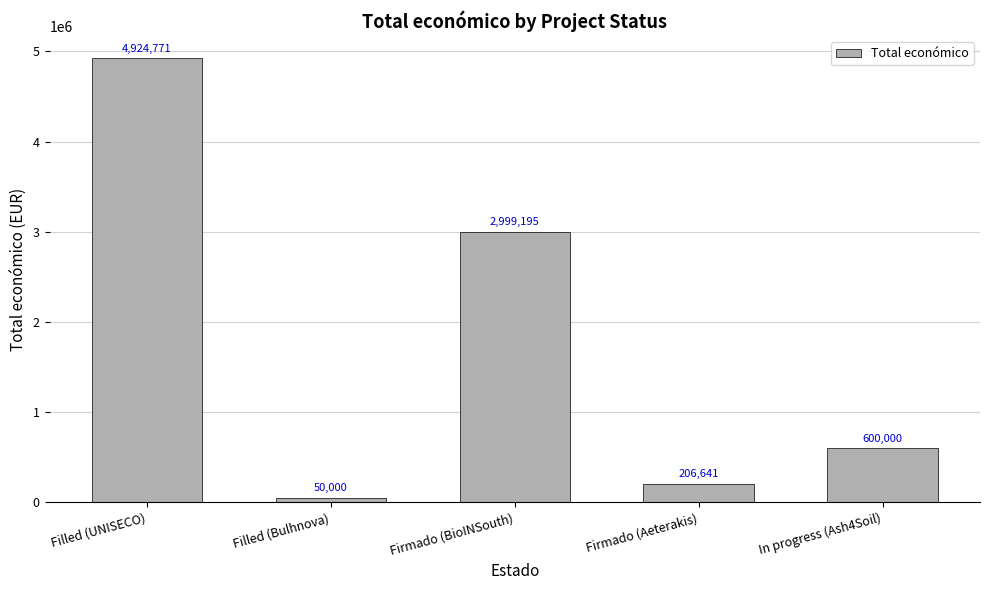

Reading right to left, list all the values displayed in this chart.

In progress (Ash4Soil)=600000	Firmado (Aeterakis)=206641	Firmado (BioINSouth)=2999195	Filled (Bulhnova)=50000	Filled (UNISECO)=4924771